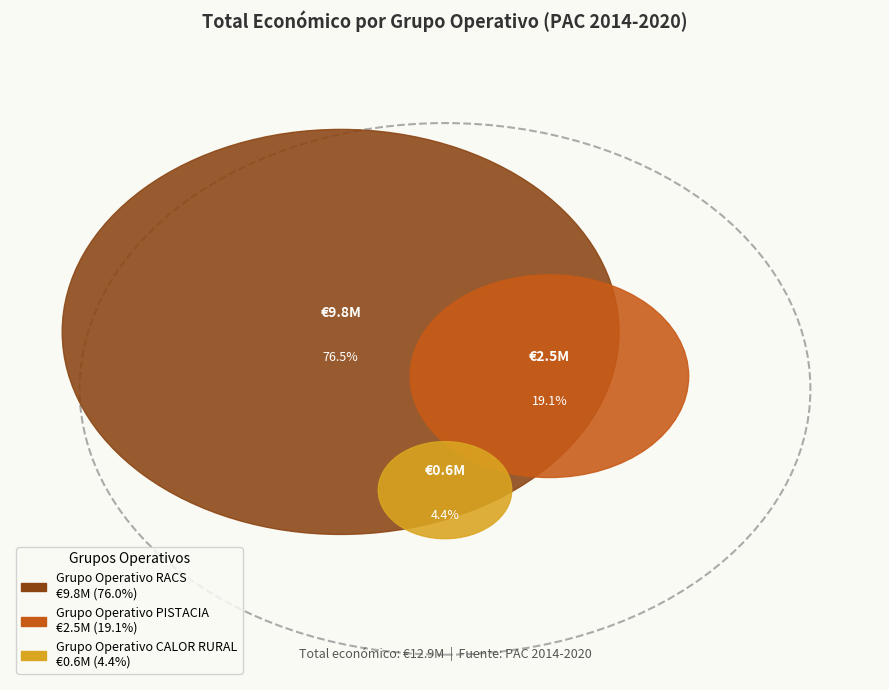

The Grupo Operativo PISTACIA slice represents 32% of the pie. True or false?

False